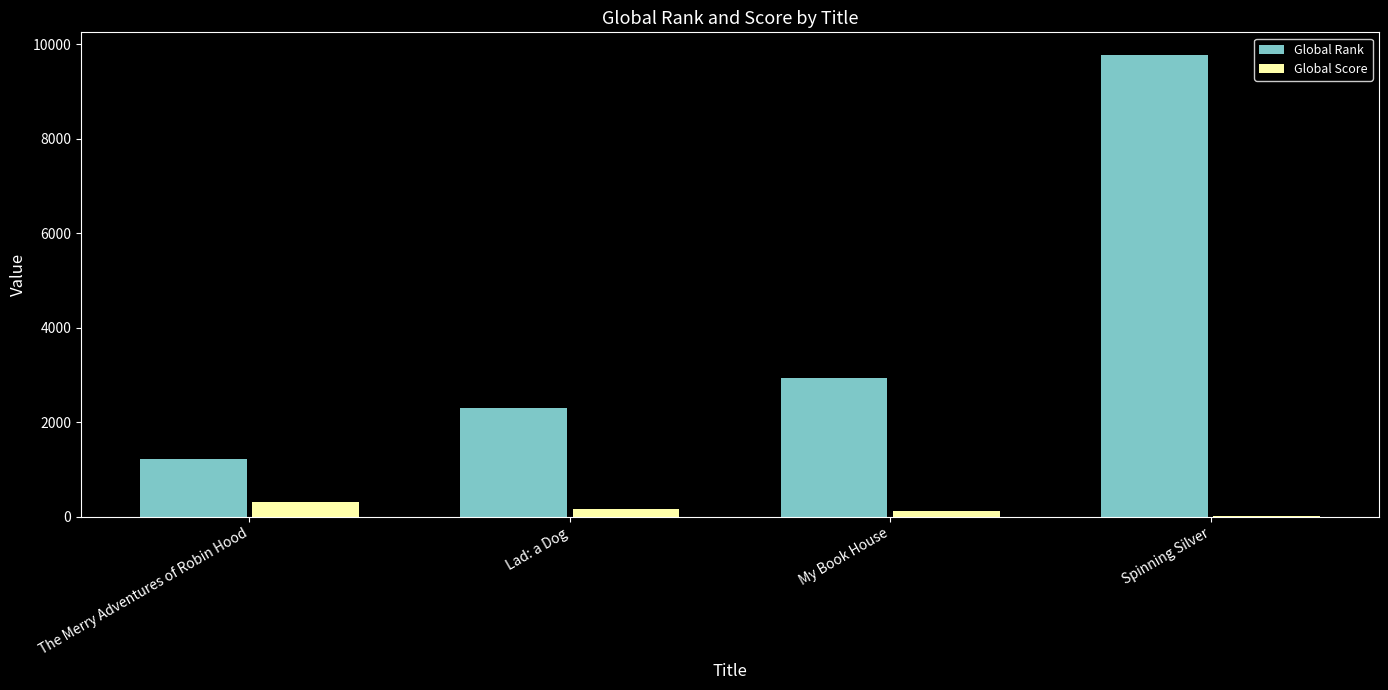

Read the Global Score value at My Book House, to the nearest 50.

150